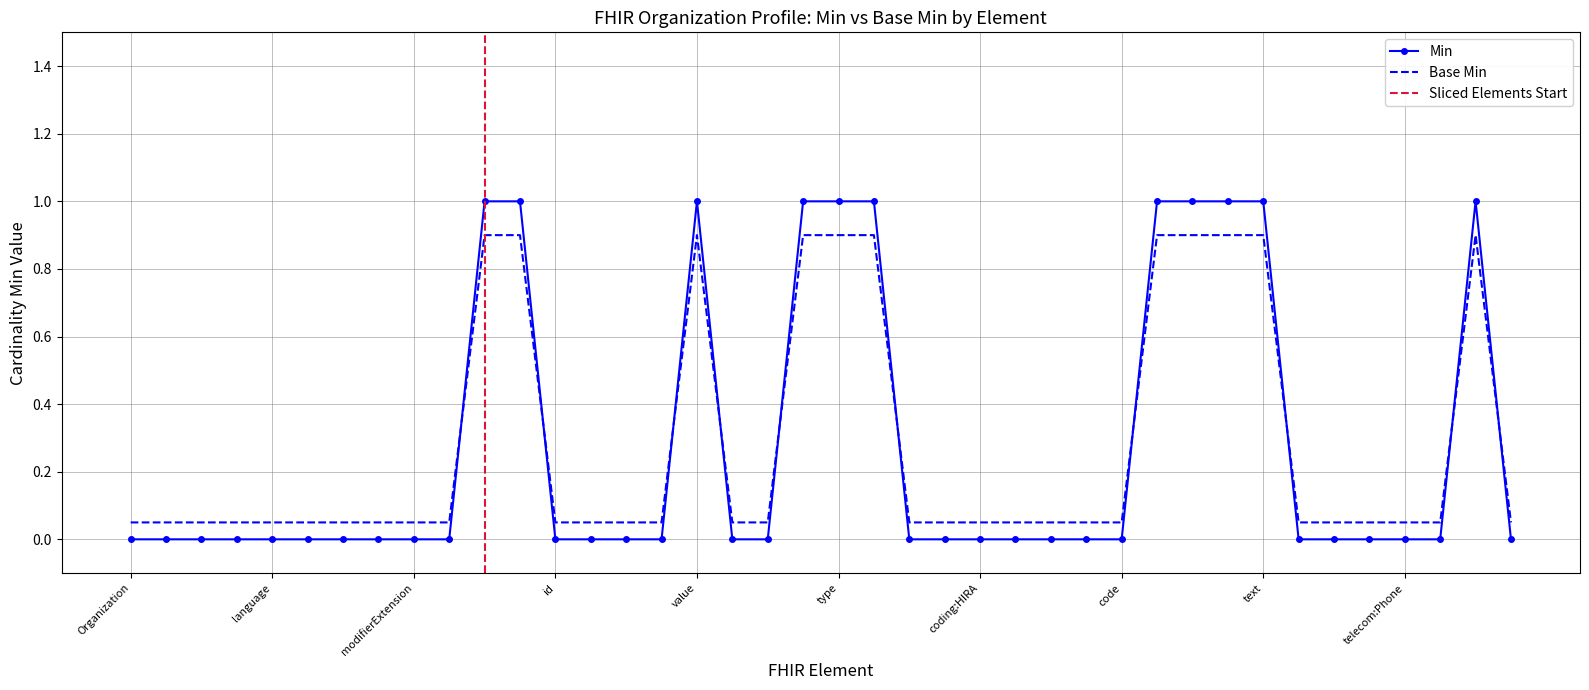

What is the label of the 31st point from the right?

Organization.identifier